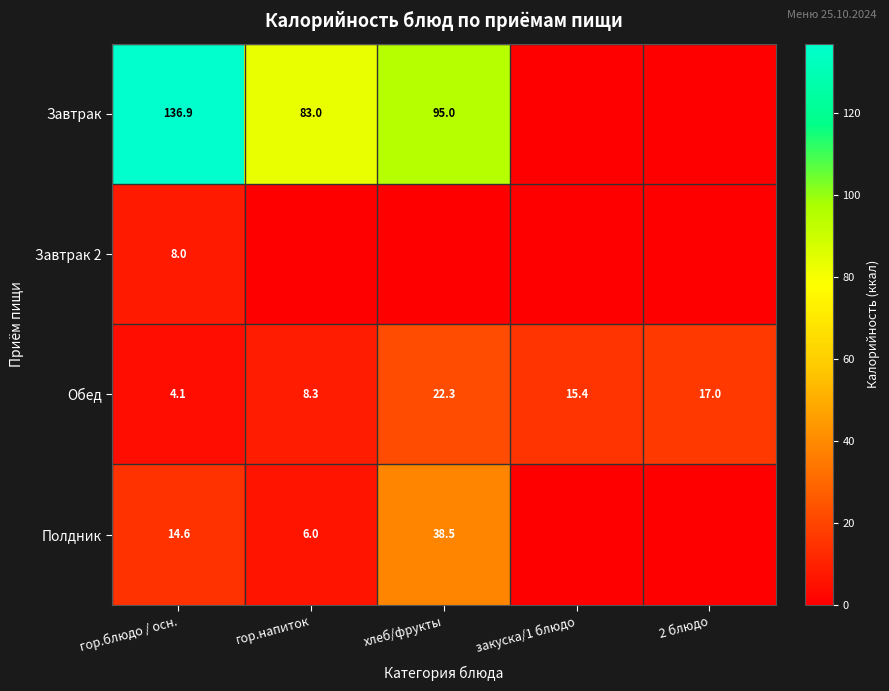

Is the value of Завтрак at гор.напиток greater than the value of Обед at хлеб/фрукты?

Yes